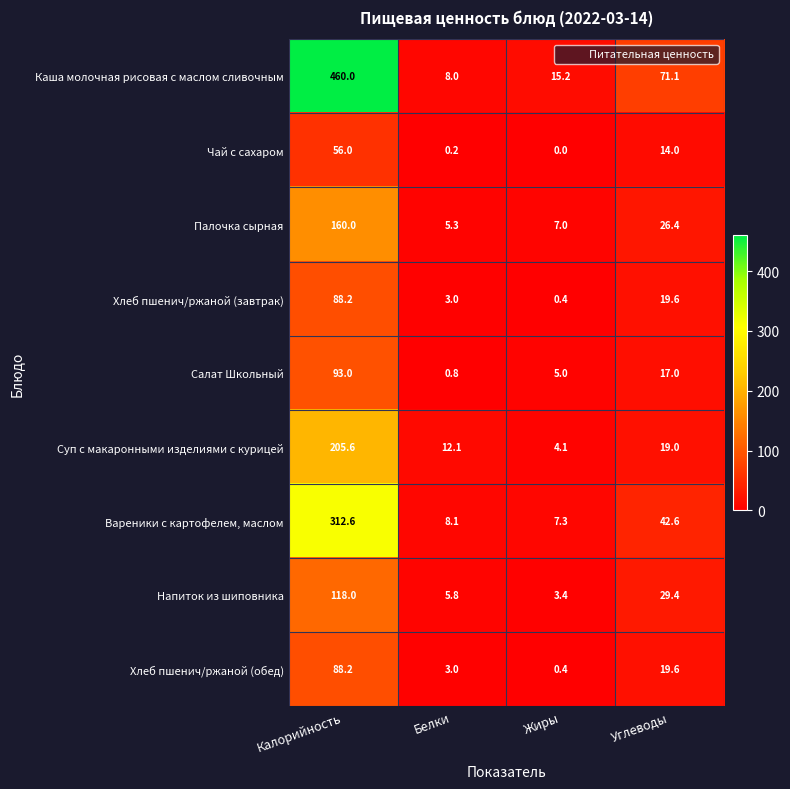

How many data points does each series have?

4